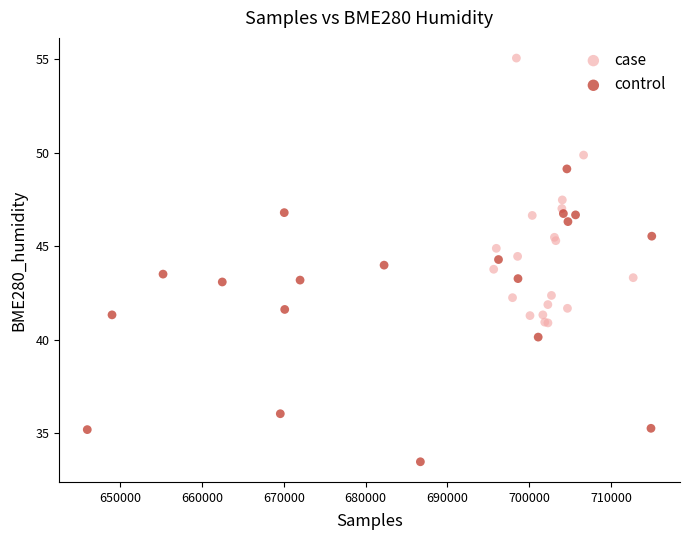

Which series contains the highest Y value?

case